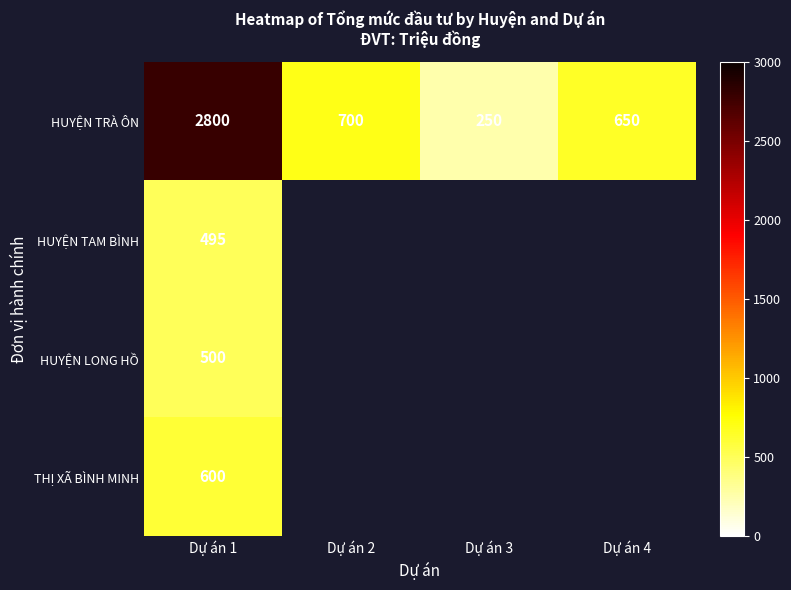

What is the difference between the HUYỆN TRÀ ÔN values at Dự án 1 and Dự án 2?

2100